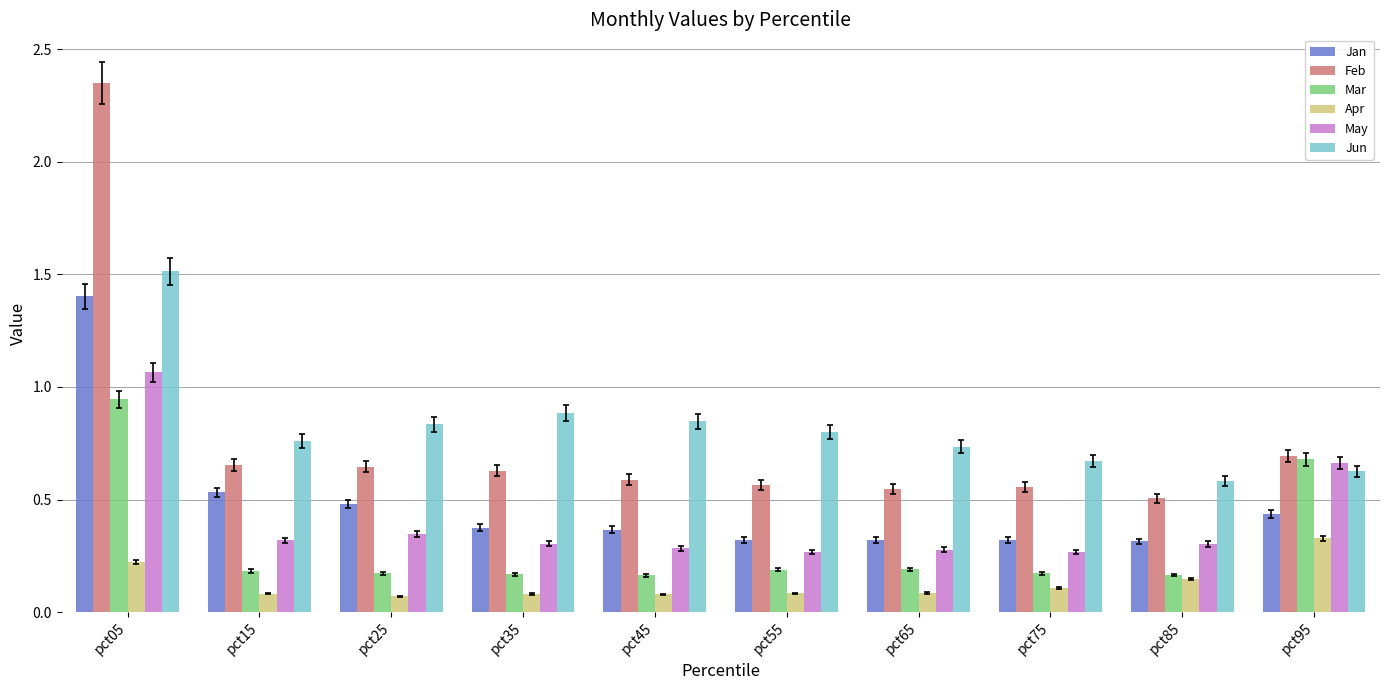

Which category has the highest value across all series?

pct05